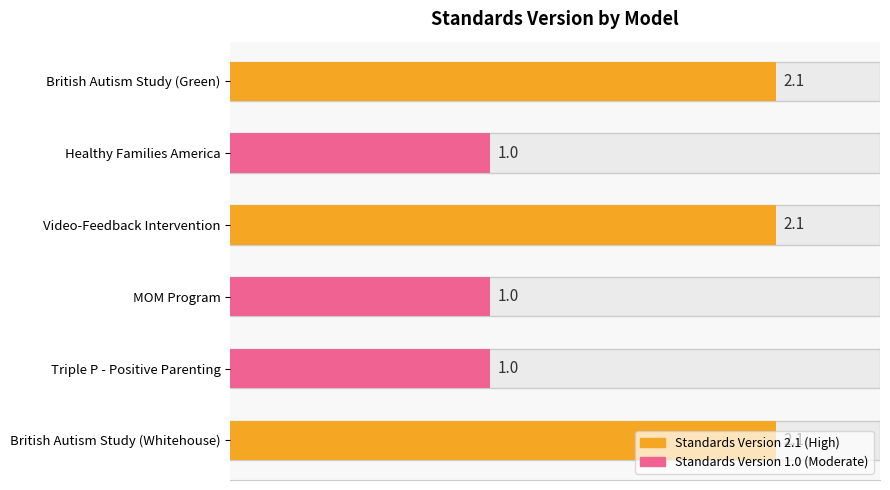

What is the difference between the maximum and minimum values?

1.1